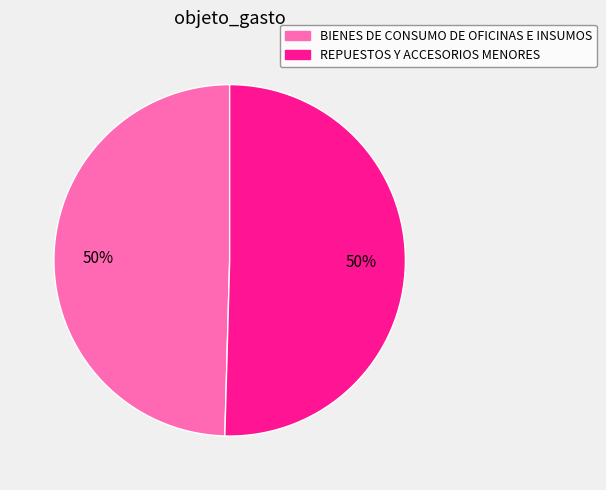

True or false: BIENES DE CONSUMO DE OFICINAS E INSUMOS accounts for 37% of the total.

False